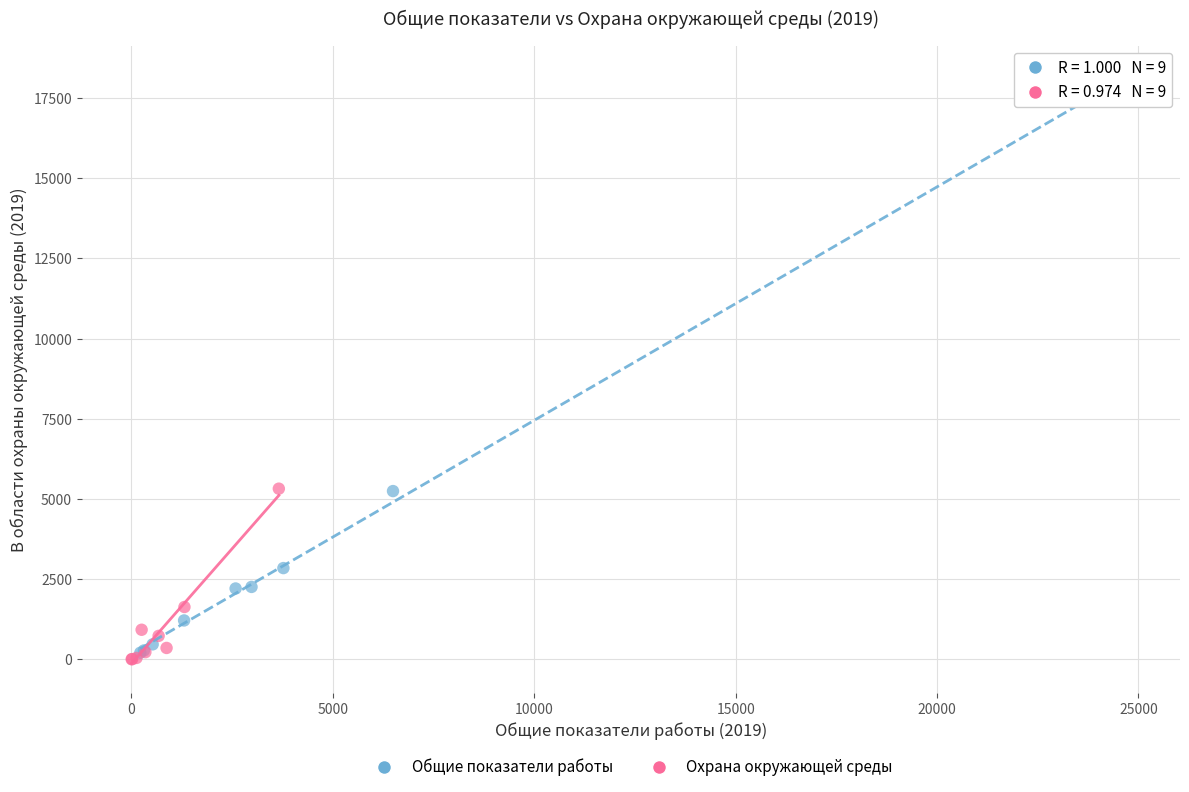

Which series has the largest Y range (max minus min)?

Общие показатели работы